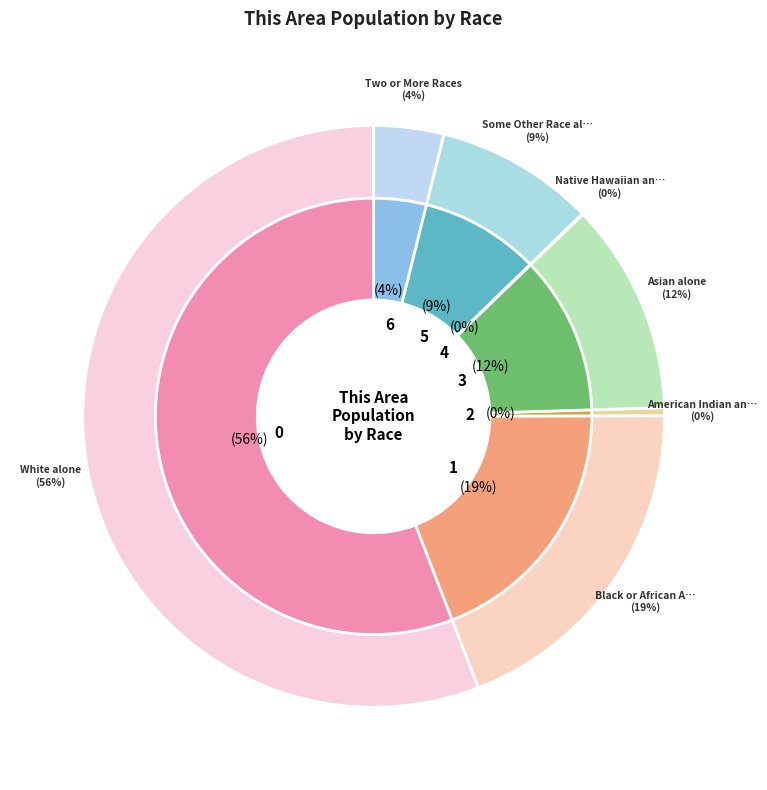

Rank the categories by value from lowest to highest.

Native Hawaiian and Other Pacific, American Indian and Alaska Native, Two or More Races, Some Other Race alone, Asian alone, Black or African American alone, White alone